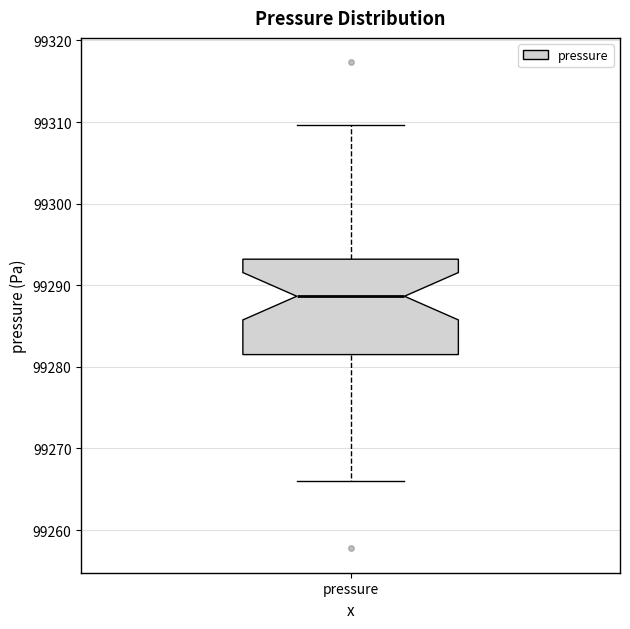

Where is the upper edge of the box for pressure on the y-axis? The values are not printed on the chart, so give them approximately, as read against the axis.

99293